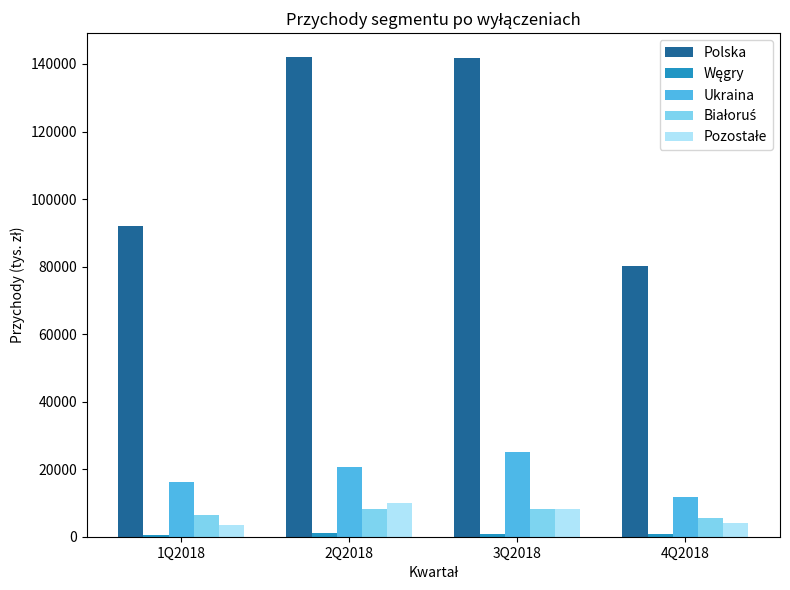

What is the label of the 4th bar from the left?

4Q2018